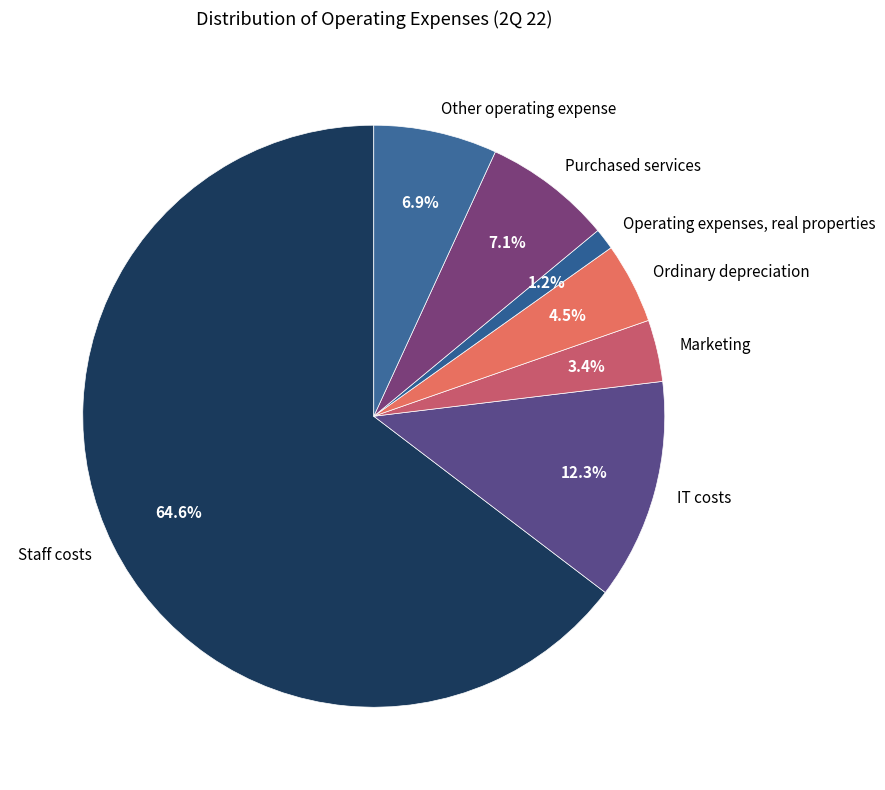

Which category has the biggest portion of the pie?

Staff costs